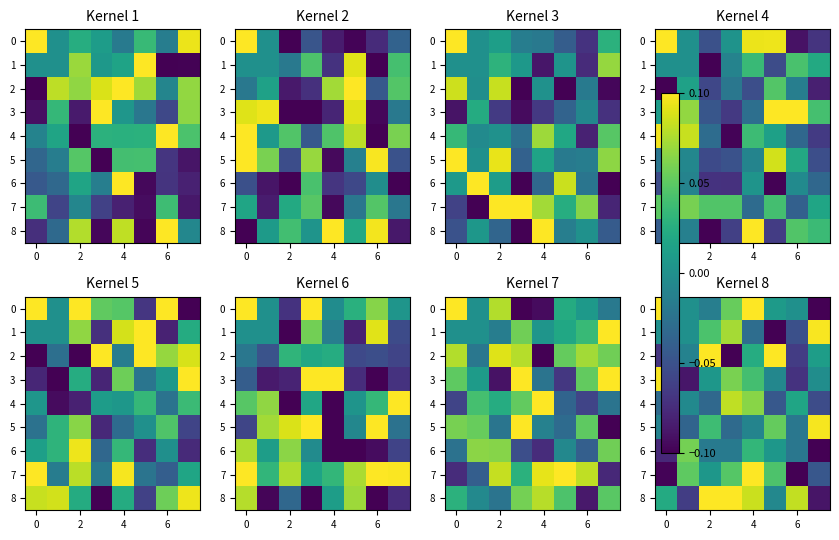

What is the smallest value displayed?

-0.1